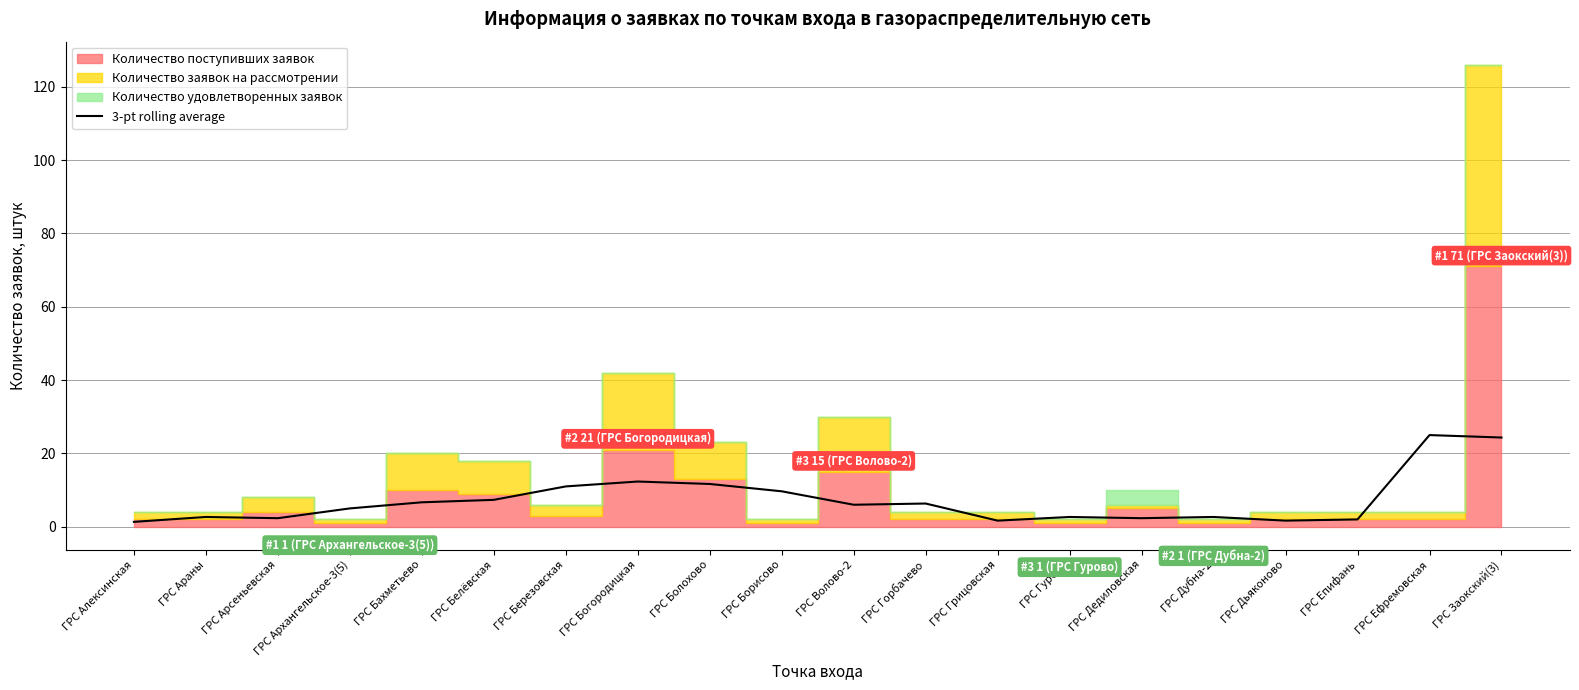

What is the difference between the maximum and minimum values?

23.7